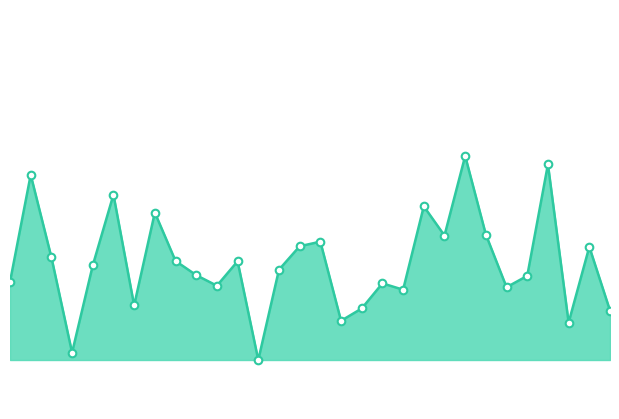

Is this an area chart (filled region under the line)?

Yes